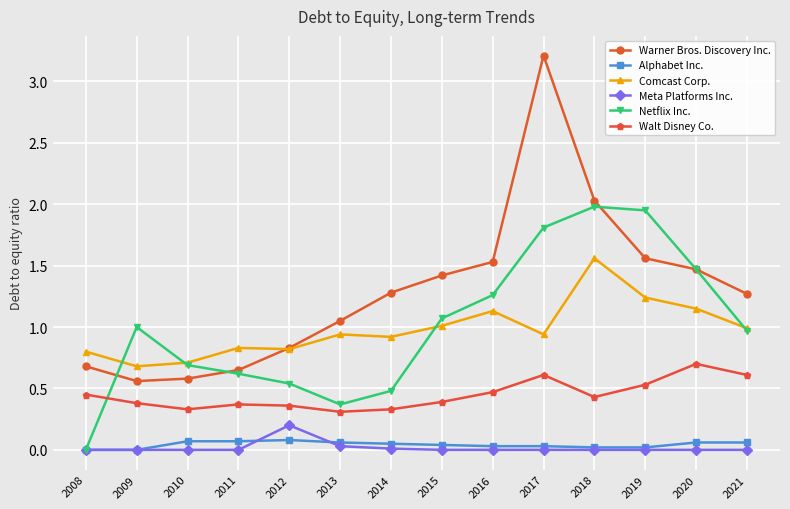

True or false: Walt Disney Co. has more than 0 points higher than both neighbors.

True